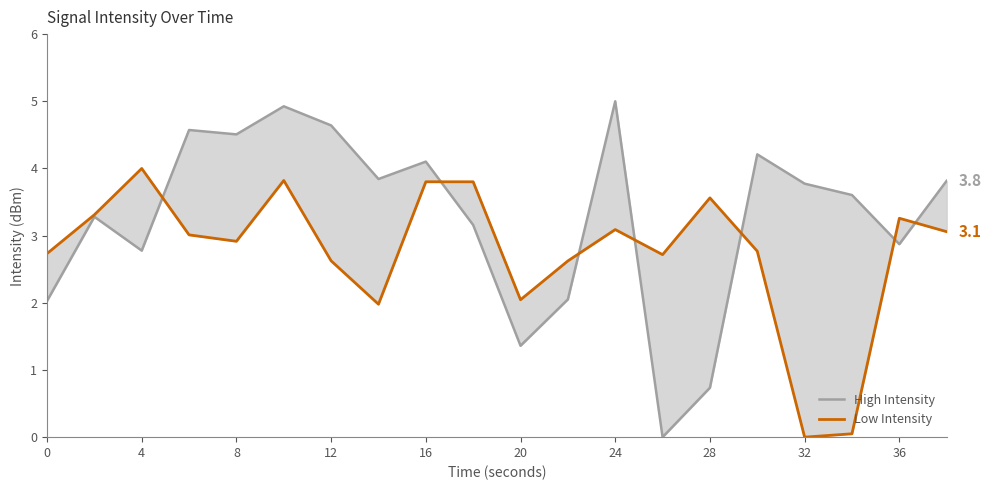

How many data points in High Intensity are above 3?

13